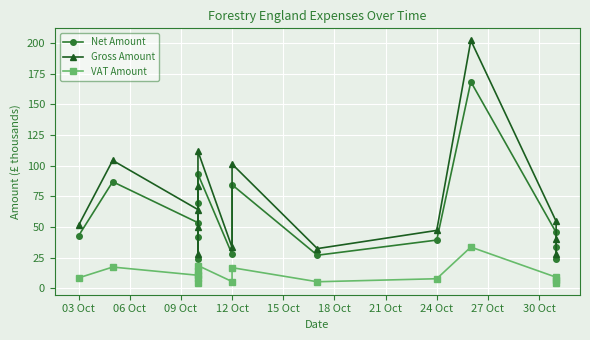

True or false: Net Amount and VAT Amount intersect in this chart.

False